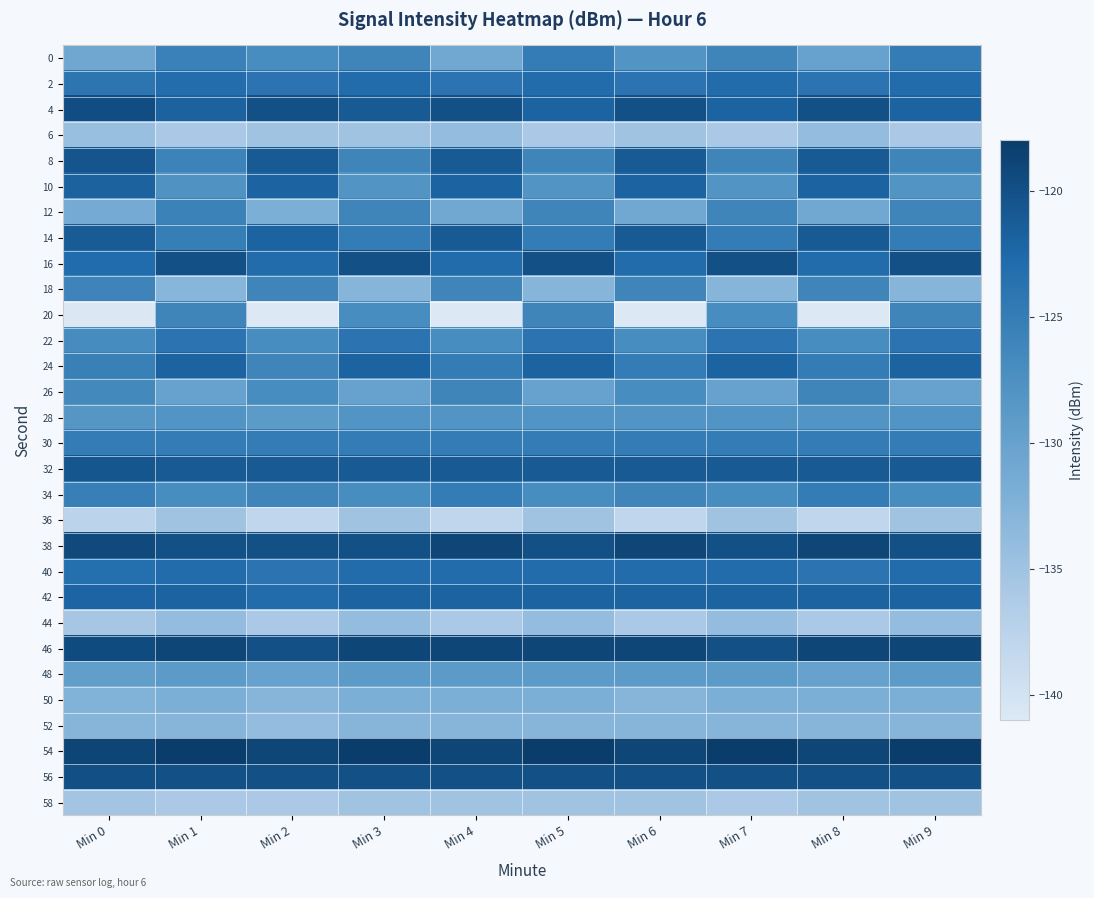

Reading left to right, transcribe all the data shown in this chart.

0: Min 0=-130.8	Min 1=-125.5	Min 2=-127.0	Min 3=-126.0	Min 4=-131.0	Min 5=-125.0	Min 6=-128.0	Min 7=-126.0	Min 8=-130.0	Min 9=-125.0
2: Min 0=-124.1	Min 1=-123.1	Min 2=-124.0	Min 3=-123.0	Min 4=-124.0	Min 5=-123.0	Min 6=-124.0	Min 7=-123.0	Min 8=-124.0	Min 9=-123.0
4: Min 0=-119.7	Min 1=-121.8	Min 2=-120.0	Min 3=-121.0	Min 4=-120.0	Min 5=-122.0	Min 6=-120.0	Min 7=-122.0	Min 8=-120.0	Min 9=-122.0
6: Min 0=-134.4	Min 1=-136.0	Min 2=-135.0	Min 3=-135.0	Min 4=-134.0	Min 5=-136.0	Min 6=-135.0	Min 7=-136.0	Min 8=-134.0	Min 9=-136.0
8: Min 0=-120.5	Min 1=-125.8	Min 2=-121.0	Min 3=-126.0	Min 4=-121.0	Min 5=-126.0	Min 6=-121.0	Min 7=-126.0	Min 8=-121.0	Min 9=-126.0
10: Min 0=-121.8	Min 1=-127.9	Min 2=-122.0	Min 3=-128.0	Min 4=-122.0	Min 5=-128.0	Min 6=-122.0	Min 7=-128.0	Min 8=-122.0	Min 9=-128.0
12: Min 0=-131.2	Min 1=-125.7	Min 2=-132.0	Min 3=-126.0	Min 4=-131.0	Min 5=-126.0	Min 6=-131.0	Min 7=-126.0	Min 8=-131.0	Min 9=-126.0
14: Min 0=-121.1	Min 1=-125.1	Min 2=-122.0	Min 3=-125.0	Min 4=-121.0	Min 5=-125.0	Min 6=-121.0	Min 7=-125.0	Min 8=-121.0	Min 9=-125.0
16: Min 0=-122.9	Min 1=-120.0	Min 2=-123.0	Min 3=-120.0	Min 4=-123.0	Min 5=-120.0	Min 6=-123.0	Min 7=-120.0	Min 8=-123.0	Min 9=-120.0
18: Min 0=-126.0	Min 1=-133.1	Min 2=-126.0	Min 3=-133.0	Min 4=-126.0	Min 5=-133.0	Min 6=-126.0	Min 7=-133.0	Min 8=-126.0	Min 9=-133.0
20: Min 0=-140.9	Min 1=-126.0	Min 2=-141.0	Min 3=-127.0	Min 4=-141.0	Min 5=-126.0	Min 6=-141.0	Min 7=-127.0	Min 8=-141.0	Min 9=-126.0
22: Min 0=-126.8	Min 1=-124.0	Min 2=-127.0	Min 3=-124.0	Min 4=-127.0	Min 5=-124.0	Min 6=-127.0	Min 7=-124.0	Min 8=-127.0	Min 9=-124.0
24: Min 0=-125.4	Min 1=-122.0	Min 2=-126.0	Min 3=-122.0	Min 4=-125.0	Min 5=-122.0	Min 6=-125.0	Min 7=-122.0	Min 8=-125.0	Min 9=-122.0
26: Min 0=-126.5	Min 1=-130.0	Min 2=-127.0	Min 3=-130.0	Min 4=-126.0	Min 5=-130.0	Min 6=-127.0	Min 7=-130.0	Min 8=-126.0	Min 9=-130.0
28: Min 0=-128.3	Min 1=-128.0	Min 2=-129.0	Min 3=-128.0	Min 4=-128.0	Min 5=-128.0	Min 6=-128.0	Min 7=-128.0	Min 8=-128.0	Min 9=-128.0
30: Min 0=-124.9	Min 1=-125.0	Min 2=-125.0	Min 3=-125.0	Min 4=-125.0	Min 5=-125.0	Min 6=-125.0	Min 7=-125.0	Min 8=-125.0	Min 9=-125.0
32: Min 0=-120.7	Min 1=-121.0	Min 2=-121.0	Min 3=-121.0	Min 4=-121.0	Min 5=-121.0	Min 6=-121.0	Min 7=-121.0	Min 8=-121.0	Min 9=-121.0
34: Min 0=-125.3	Min 1=-127.0	Min 2=-126.0	Min 3=-127.0	Min 4=-125.0	Min 5=-127.0	Min 6=-126.0	Min 7=-127.0	Min 8=-125.0	Min 9=-127.0
36: Min 0=-137.7	Min 1=-135.0	Min 2=-138.0	Min 3=-135.0	Min 4=-138.0	Min 5=-135.0	Min 6=-138.0	Min 7=-135.0	Min 8=-138.0	Min 9=-135.0
38: Min 0=-119.4	Min 1=-120.0	Min 2=-120.0	Min 3=-120.0	Min 4=-119.0	Min 5=-120.0	Min 6=-119.0	Min 7=-120.0	Min 8=-119.0	Min 9=-120.0
40: Min 0=-123.3	Min 1=-123.0	Min 2=-124.0	Min 3=-123.0	Min 4=-123.0	Min 5=-123.0	Min 6=-123.0	Min 7=-123.0	Min 8=-124.0	Min 9=-123.0
42: Min 0=-122.1	Min 1=-122.0	Min 2=-123.0	Min 3=-122.0	Min 4=-122.0	Min 5=-122.0	Min 6=-122.0	Min 7=-122.0	Min 8=-122.0	Min 9=-122.0
44: Min 0=-135.6	Min 1=-134.0	Min 2=-136.0	Min 3=-134.0	Min 4=-136.0	Min 5=-134.0	Min 6=-136.0	Min 7=-134.0	Min 8=-136.0	Min 9=-134.0
46: Min 0=-119.4	Min 1=-119.0	Min 2=-120.0	Min 3=-119.0	Min 4=-119.0	Min 5=-119.0	Min 6=-119.0	Min 7=-120.0	Min 8=-119.0	Min 9=-119.0
48: Min 0=-129.4	Min 1=-129.0	Min 2=-130.0	Min 3=-129.0	Min 4=-129.0	Min 5=-129.0	Min 6=-129.0	Min 7=-129.0	Min 8=-130.0	Min 9=-129.0
50: Min 0=-132.4	Min 1=-132.0	Min 2=-133.0	Min 3=-132.0	Min 4=-132.0	Min 5=-132.0	Min 6=-133.0	Min 7=-132.0	Min 8=-132.0	Min 9=-132.0
52: Min 0=-133.0	Min 1=-133.0	Min 2=-134.0	Min 3=-133.0	Min 4=-133.0	Min 5=-133.0	Min 6=-133.0	Min 7=-133.0	Min 8=-133.0	Min 9=-133.0
54: Min 0=-118.9	Min 1=-118.0	Min 2=-119.0	Min 3=-118.0	Min 4=-119.0	Min 5=-118.0	Min 6=-119.0	Min 7=-118.0	Min 8=-119.0	Min 9=-118.0
56: Min 0=-119.9	Min 1=-120.0	Min 2=-120.0	Min 3=-120.0	Min 4=-120.0	Min 5=-120.0	Min 6=-120.0	Min 7=-120.0	Min 8=-120.0	Min 9=-120.0
58: Min 0=-135.3	Min 1=-136.0	Min 2=-136.0	Min 3=-135.0	Min 4=-135.0	Min 5=-135.0	Min 6=-135.0	Min 7=-136.0	Min 8=-135.0	Min 9=-135.0